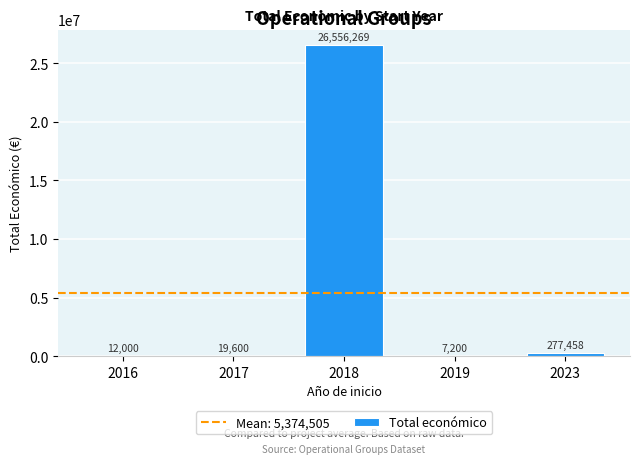

What is the maximum value shown in the chart?

26556269